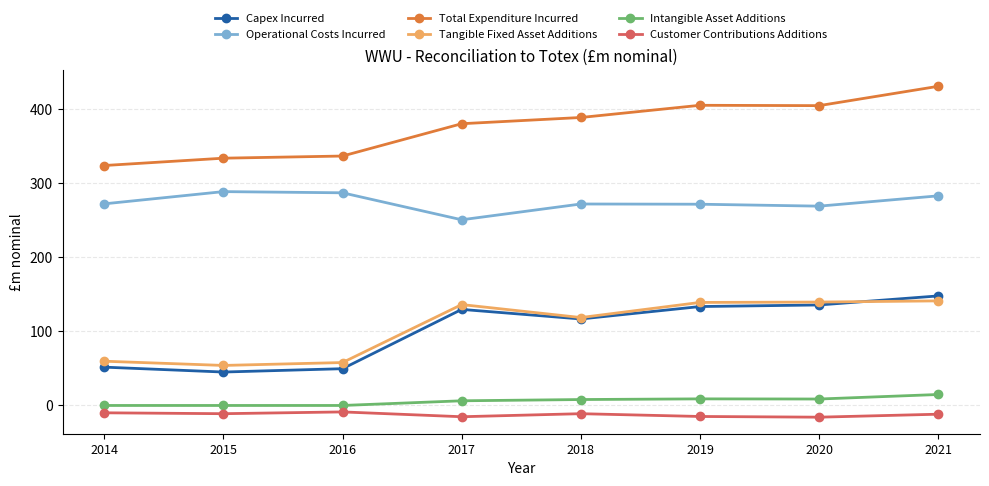

Is it true that Customer Contributions Additions equals -11.1 at 2015?

True